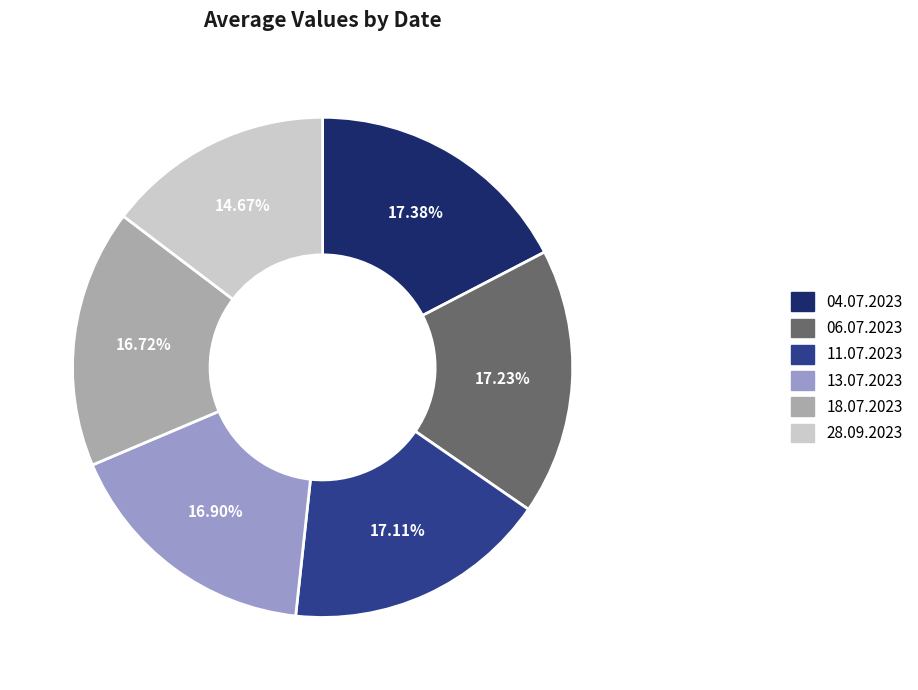

How much of the chart is everything except 04.07.2023?

82.6%